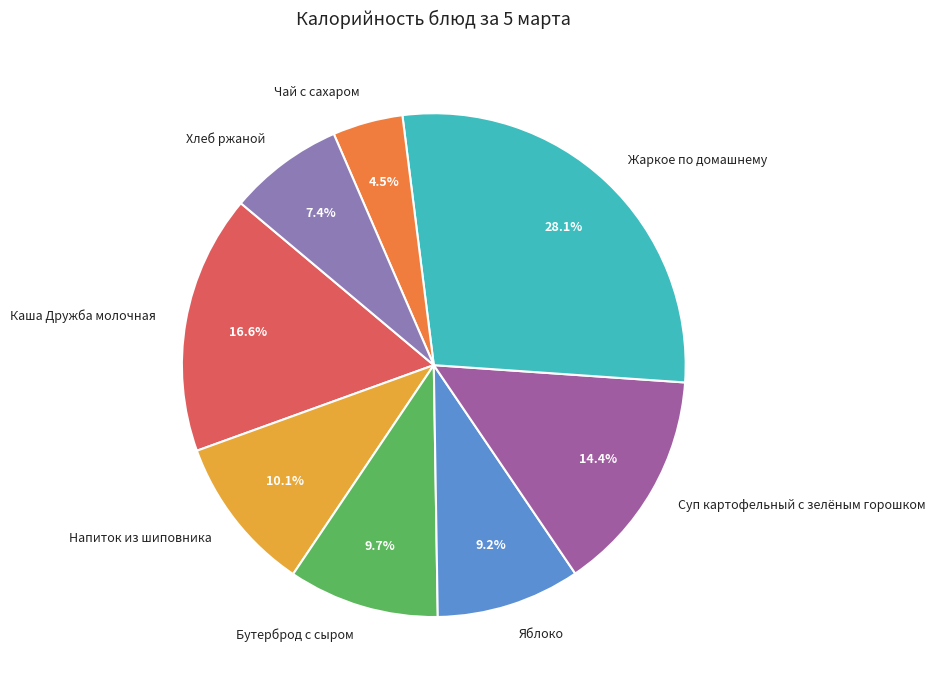

What is the smallest slice in the pie chart?

Чай с сахаром